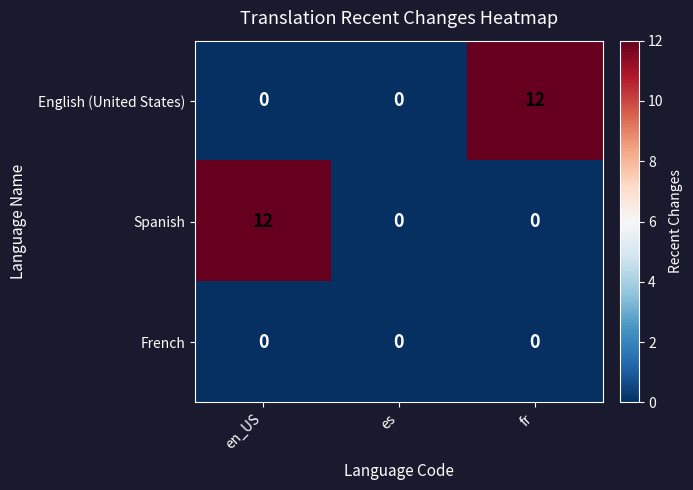

What is the average value of the English (United States) series?

4